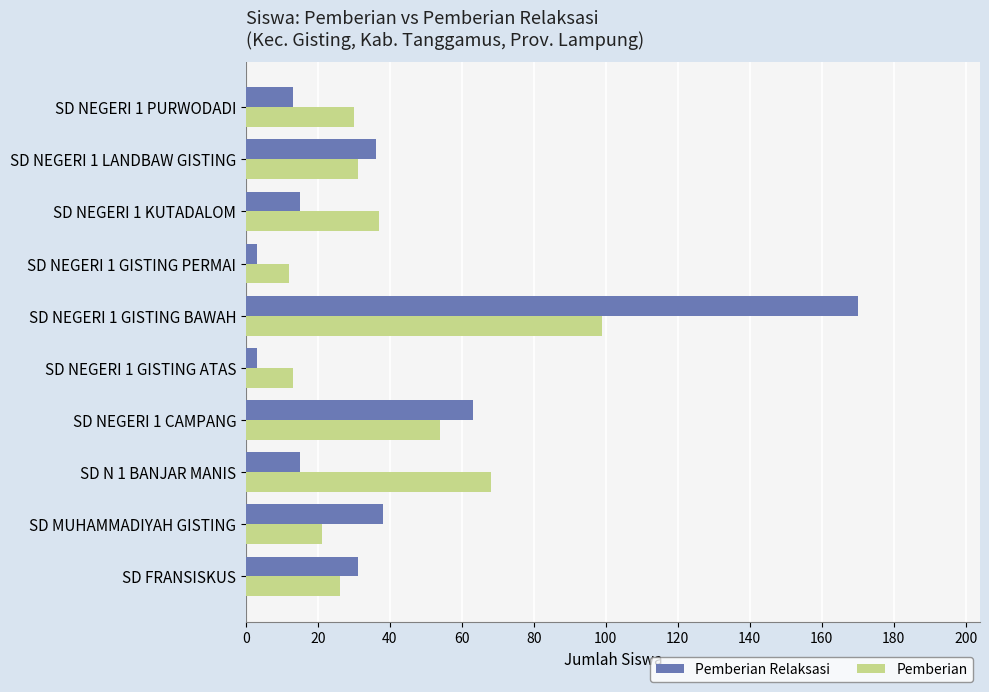

At which label is Pemberian closest to 55?

SD NEGERI 1 CAMPANG